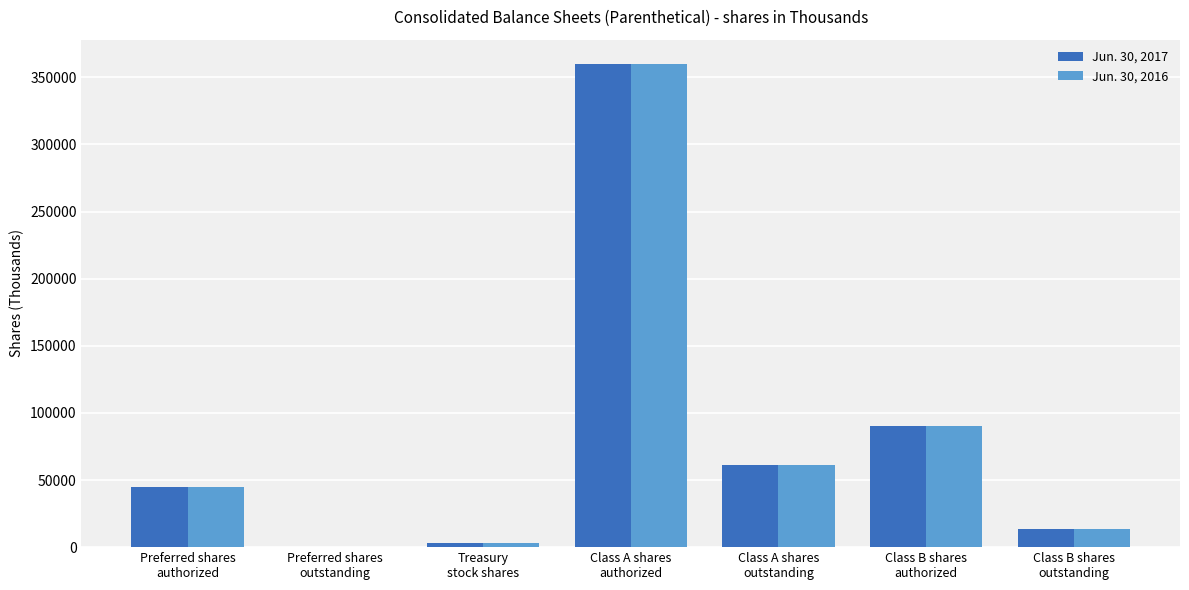

What is the greatest value displayed?

360000